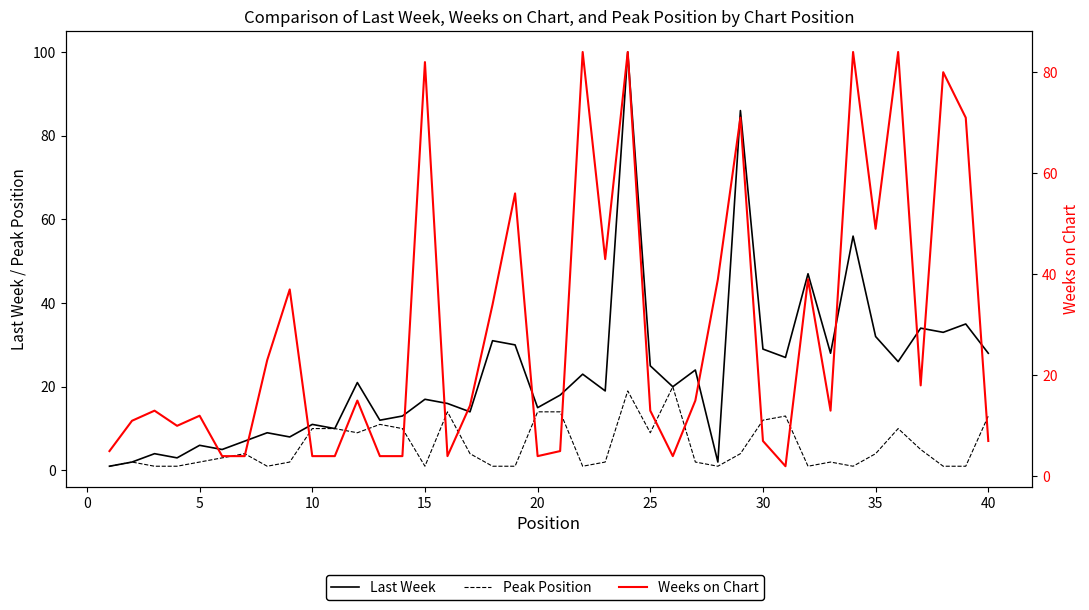

Does the chart display data point markers on the line(s)?

No